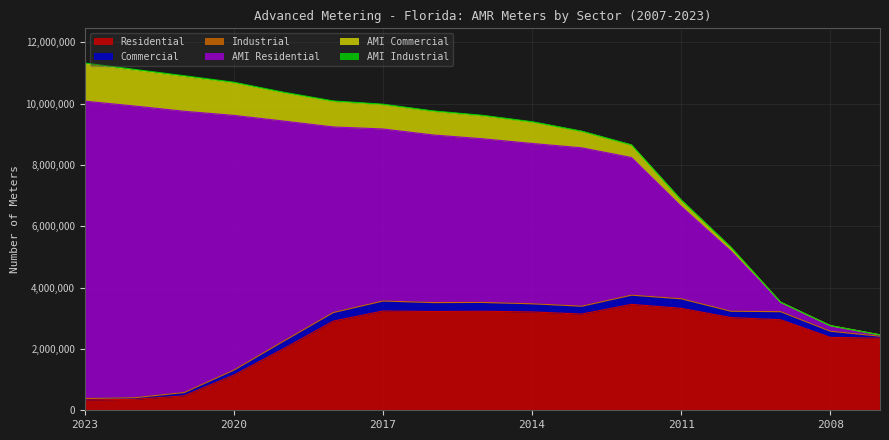

What is the average value of the Commercial series?

214357